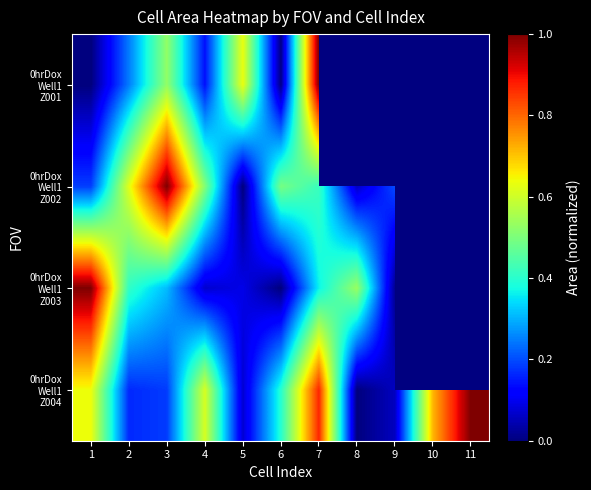

At which category is the sum across all series the highest?

7